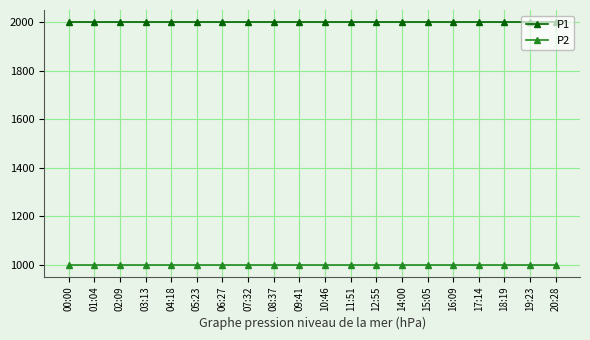

True or false: P2 and P1 cross at least once.

False